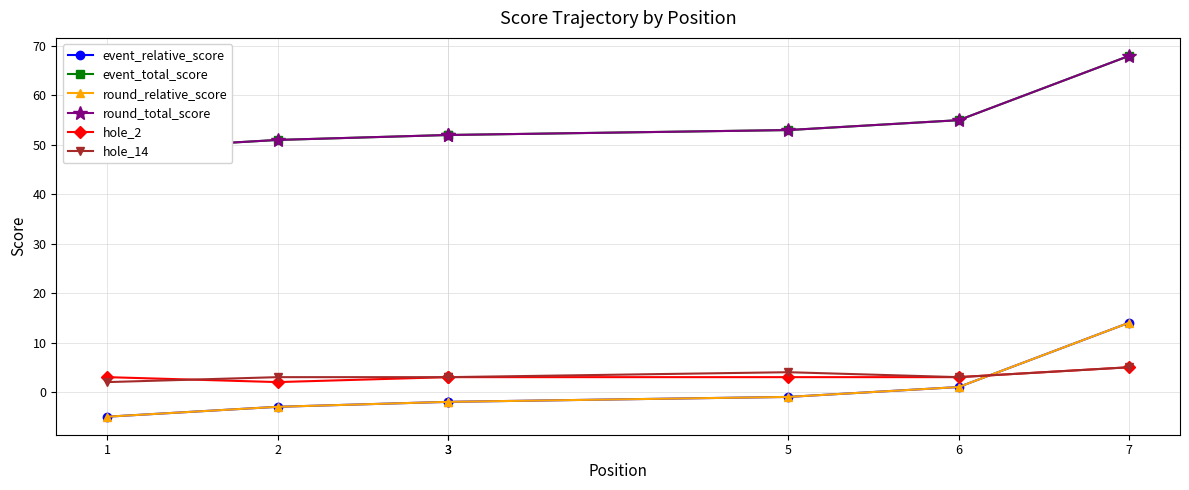

True or false: round_total_score has a value of 68 at 7.

True